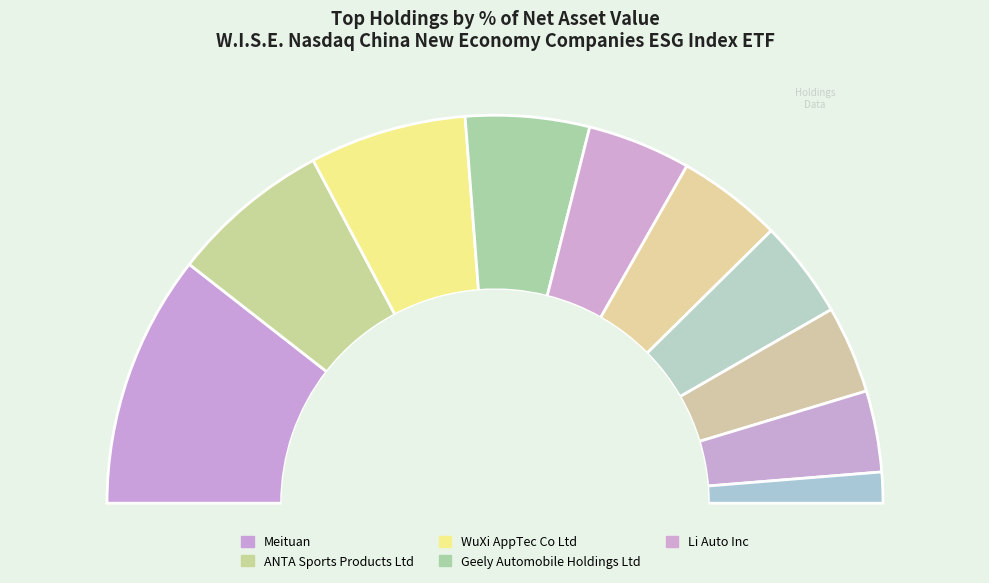

What is the largest slice in the pie chart?

Meituan